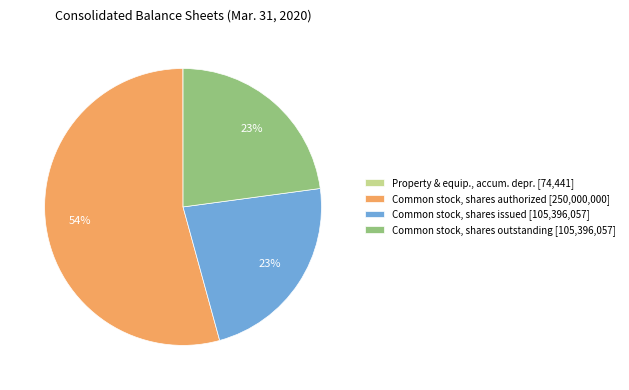

True or false: Common stock, shares issued [105,396,057] accounts for 23% of the total.

True